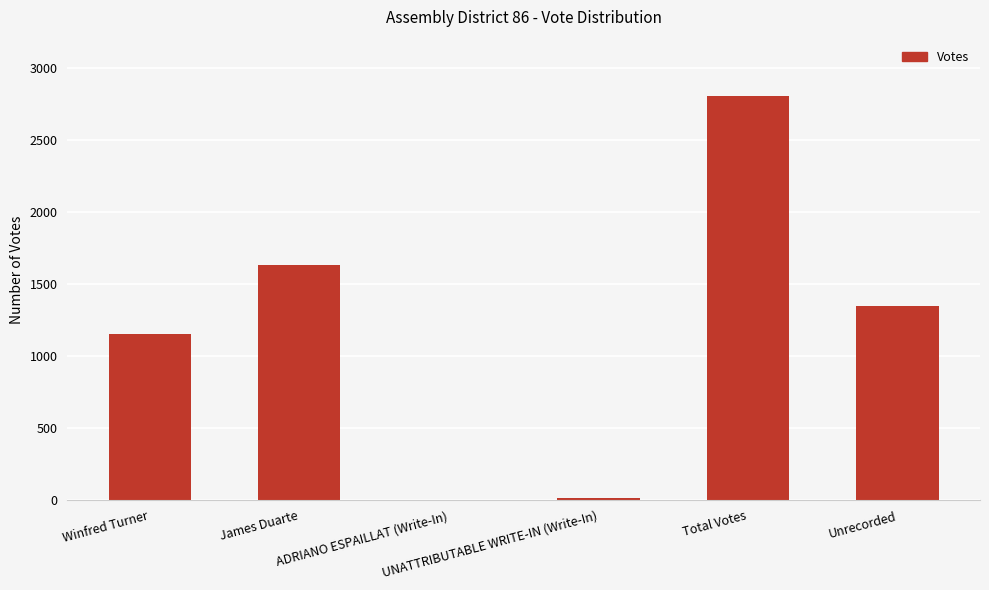

What is the maximum value shown in the chart?

2808